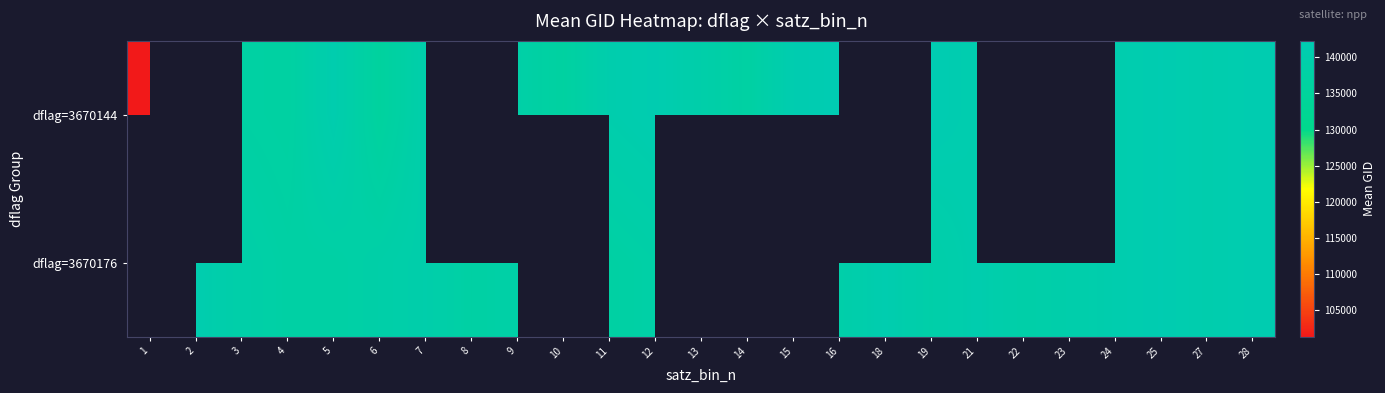

Which series has the widest spread of values?

dflag=3670144